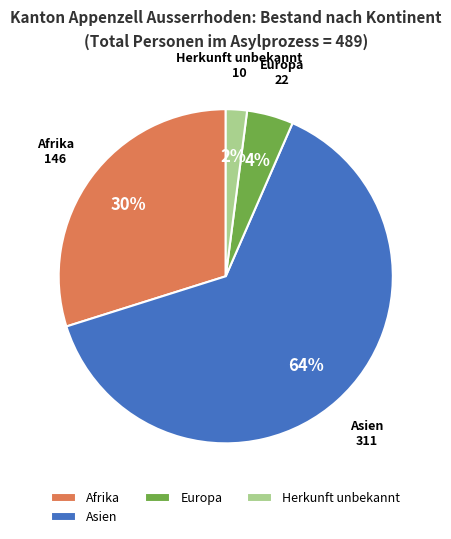

Which slice is the smallest?

Herkunft unbekannt